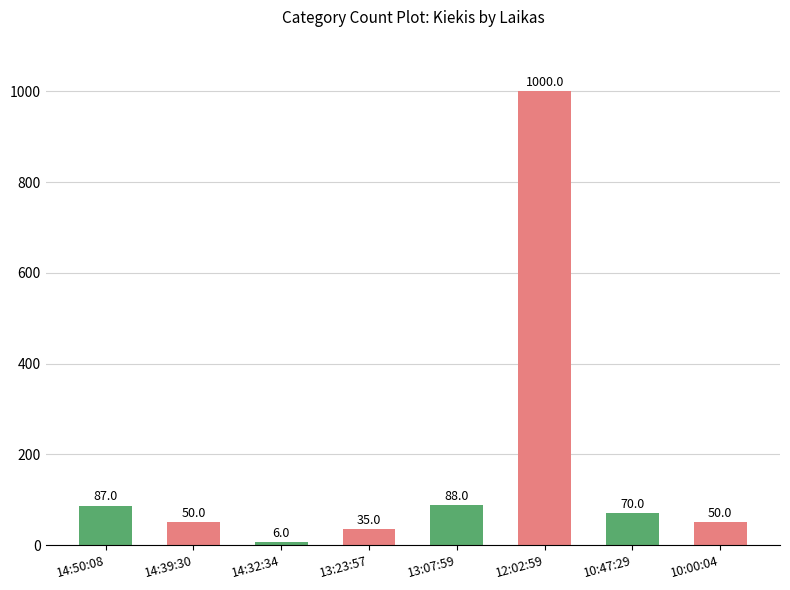

What is the label of the 7th bar from the left?

10:47:29